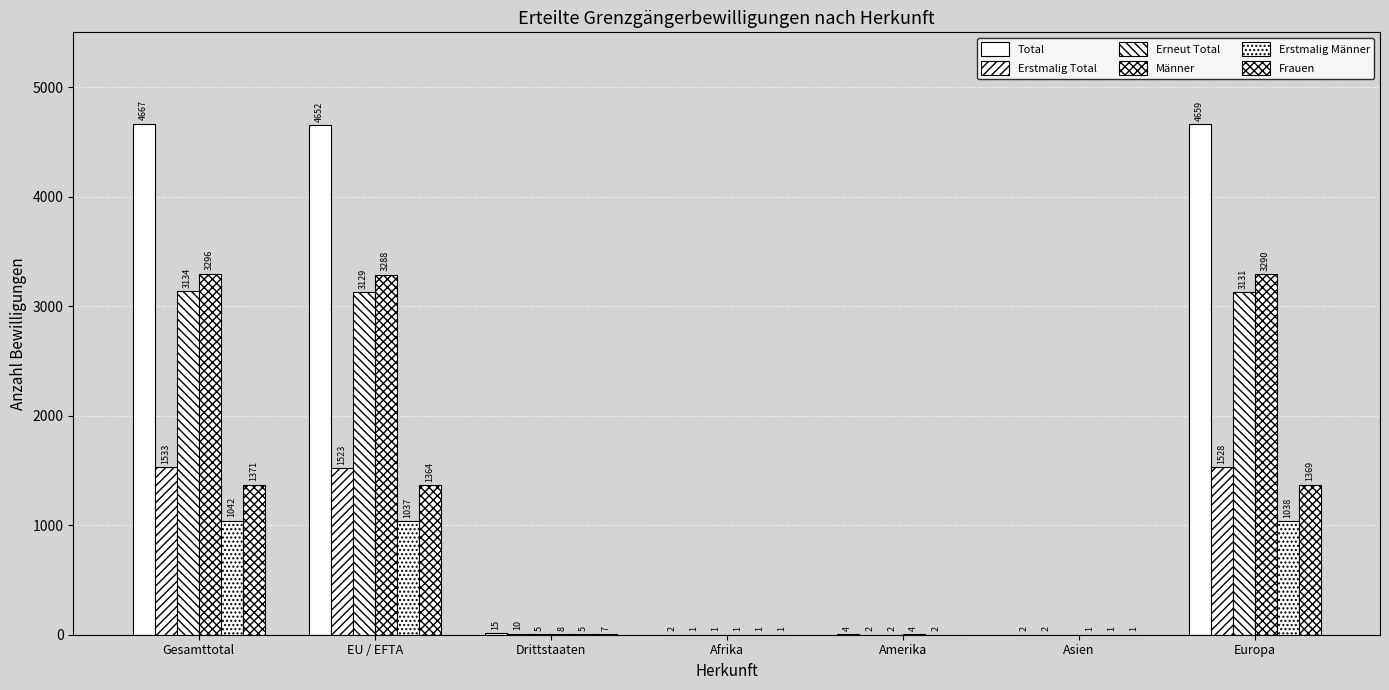

What is the sum of the Total values at Amerika and Drittstaaten?

19